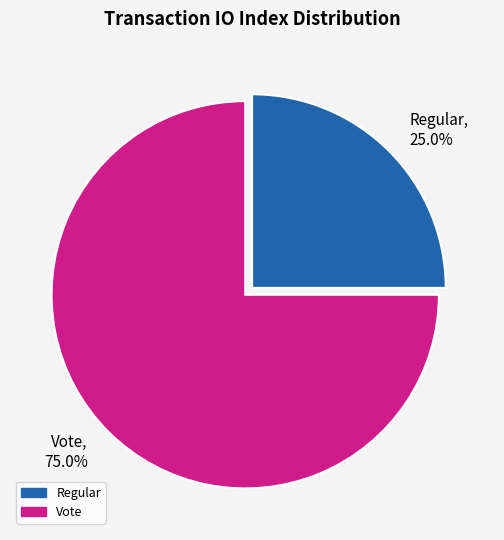

How many slices are in this pie chart?

2